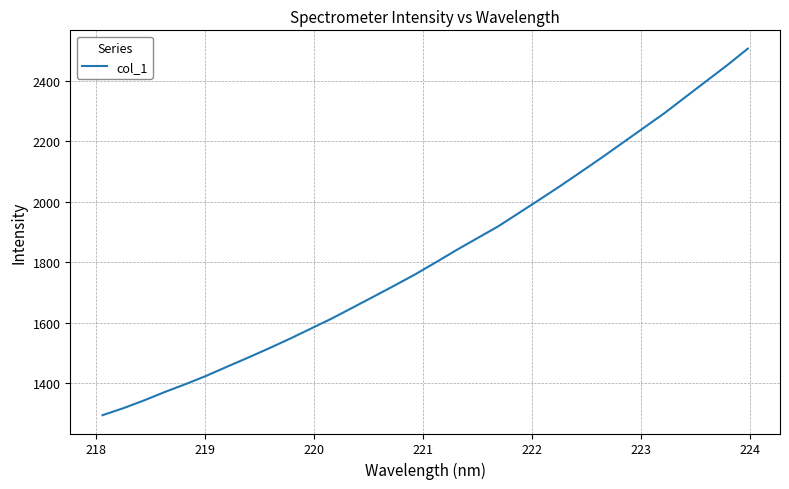

Reading left to right, extract all data points from this chart.

1294.4	1317.5	1343.4	1371.3	1397.4	1425.1	1455.4	1485.0	1515.7	1547.3	1580.5	1613.8	1649.6	1685.9	1722.3	1759.5	1799.5	1840.4	1879.5	1918.6	1963.0	2007.6	2052.8	2099.6	2146.9	2195.6	2244.4	2293.1	2345.8	2398.4	2450.7	2506.0